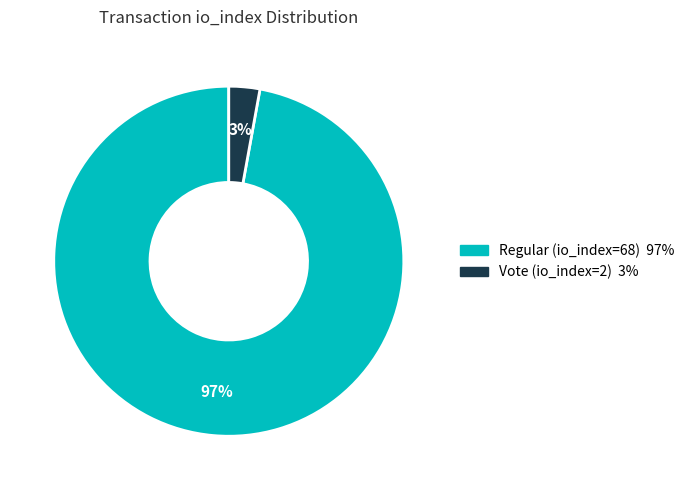

Is Regular (io_index=68) the majority of the pie?

Yes